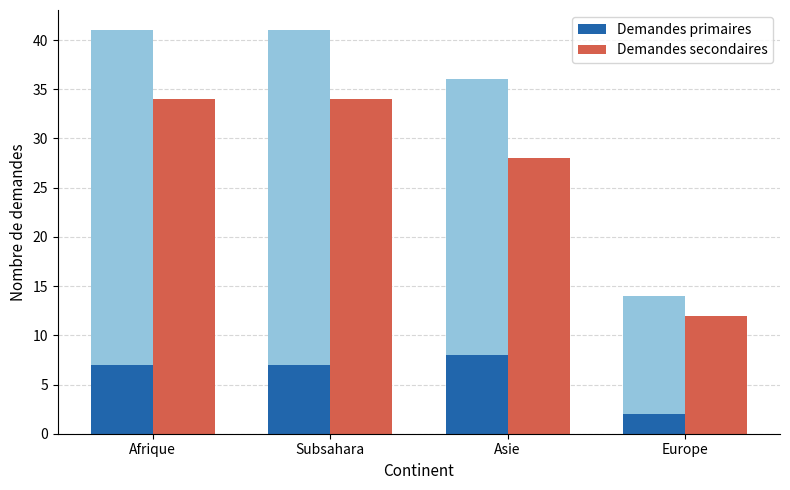

Read the Demandes secondaires value at Asie.

28